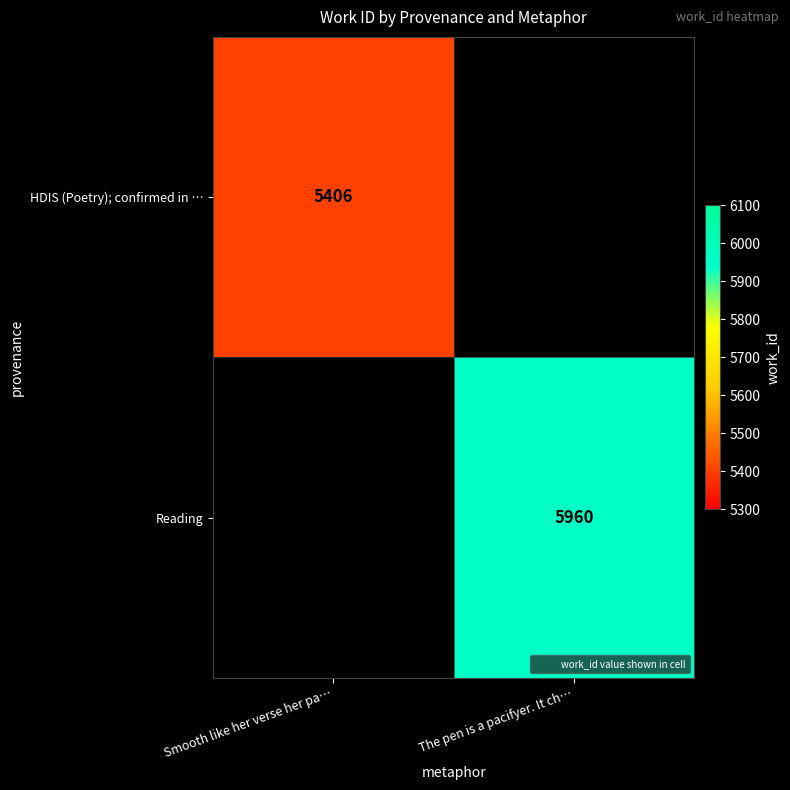

At which label does HDIS (Poetry); confirmed in … reach its peak?

Smooth like her verse her pa…